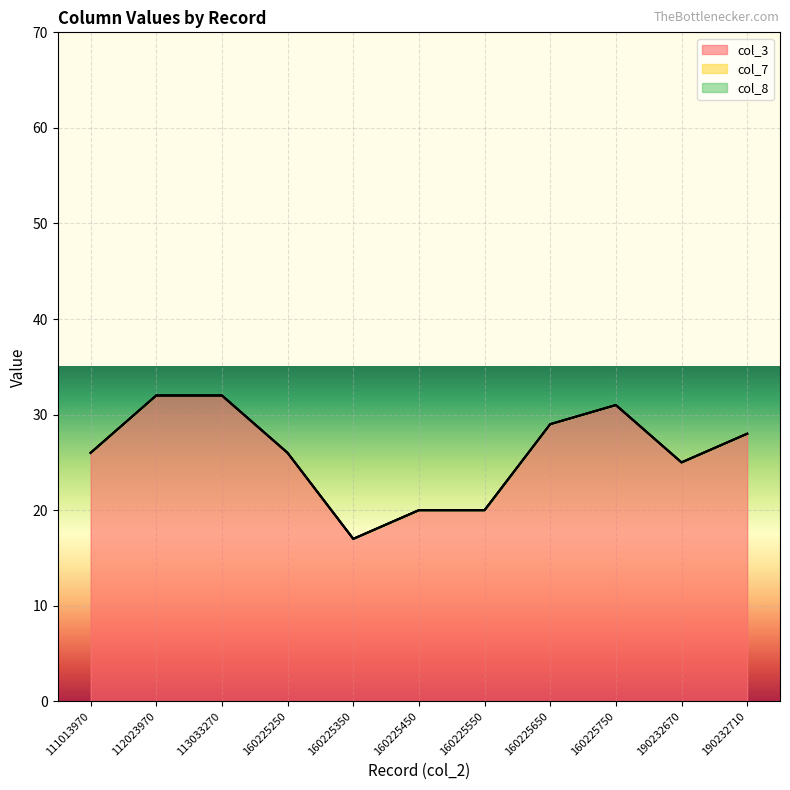

True or false: col_3 has a value of 32 at 112023970.

True